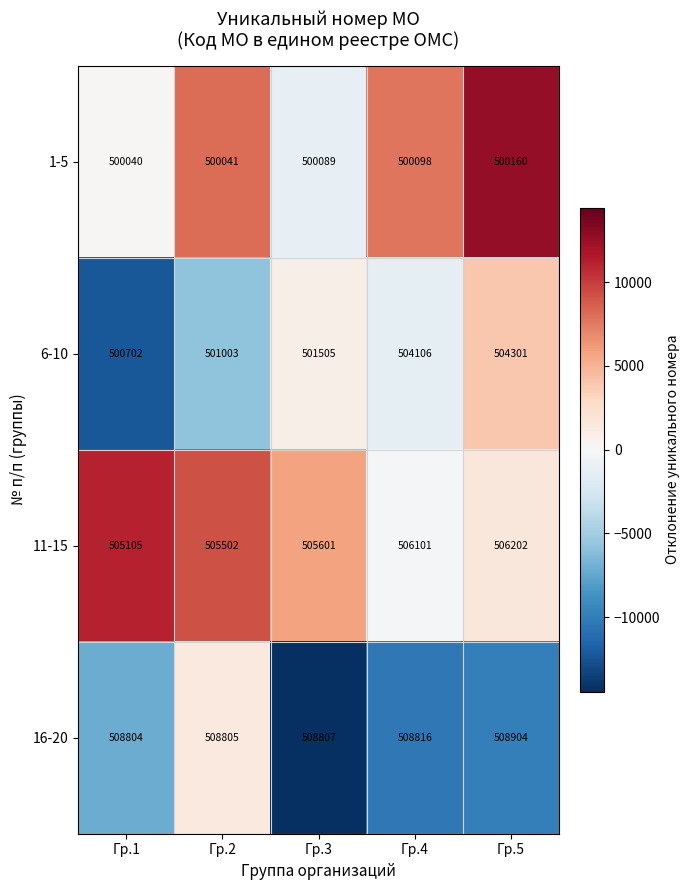

The value of 16-20 at Гр.5 is 872133. True or false?

False